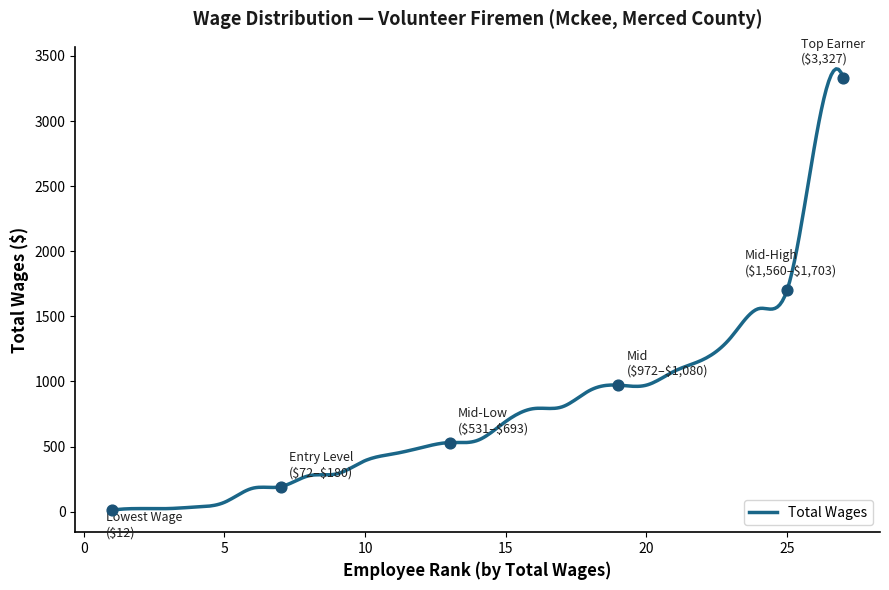

What is the greatest value displayed?

3400.7